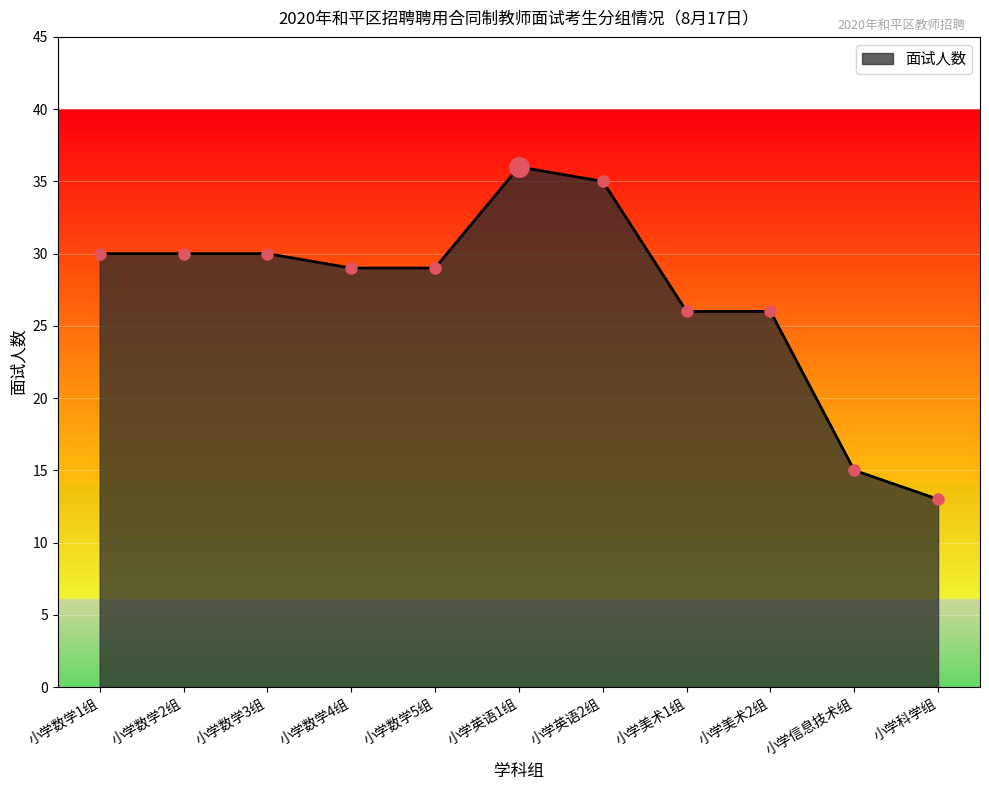

Which label corresponds to the largest value in the chart?

小学英语1组